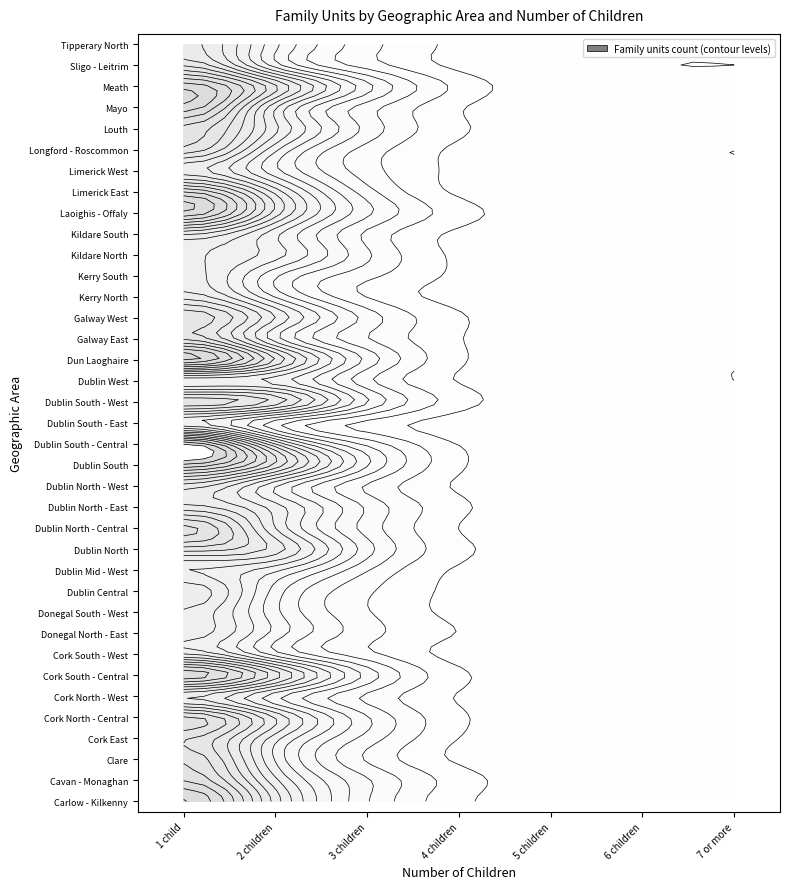

What is the difference between the maximum and minimum values in the Dublin North - East series?

2874